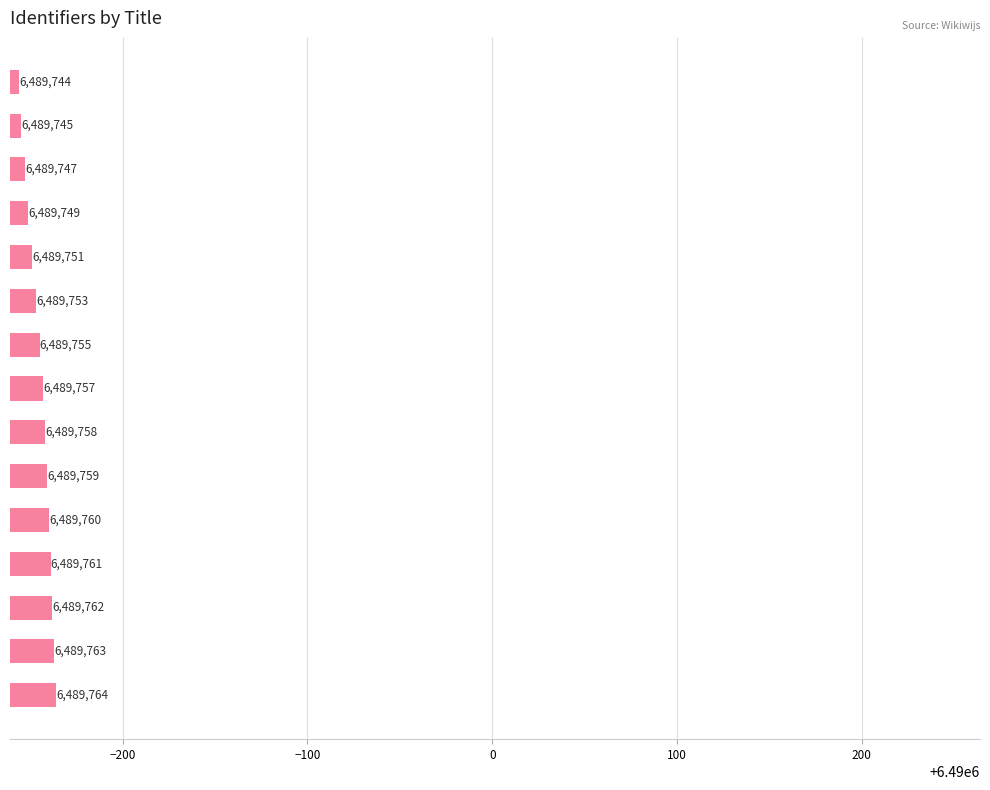

What is the value of the 2nd bar from the top?

6489745